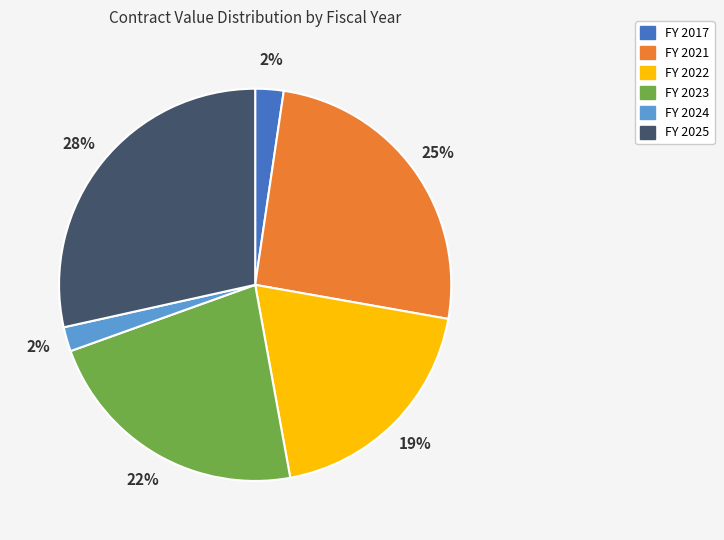

Do FY 2023 and FY 2025 together represent more than half of the pie?

Yes